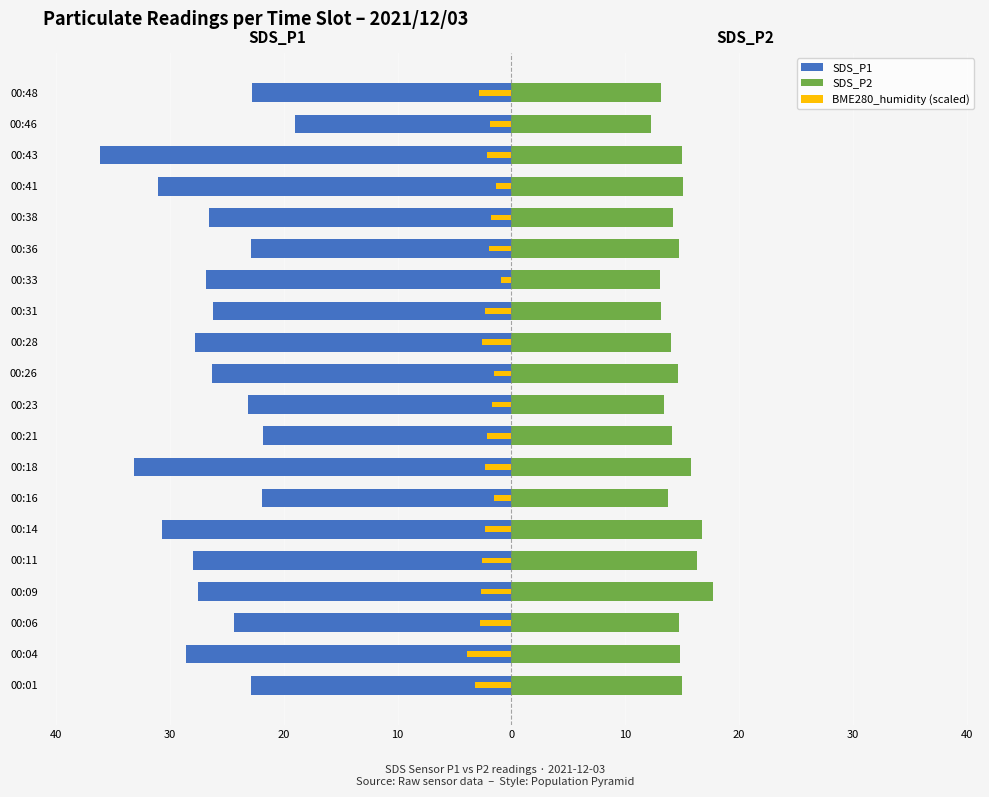

What are all the series names shown in the legend?

SDS_P1, SDS_P2, BME280_humidity (scaled)